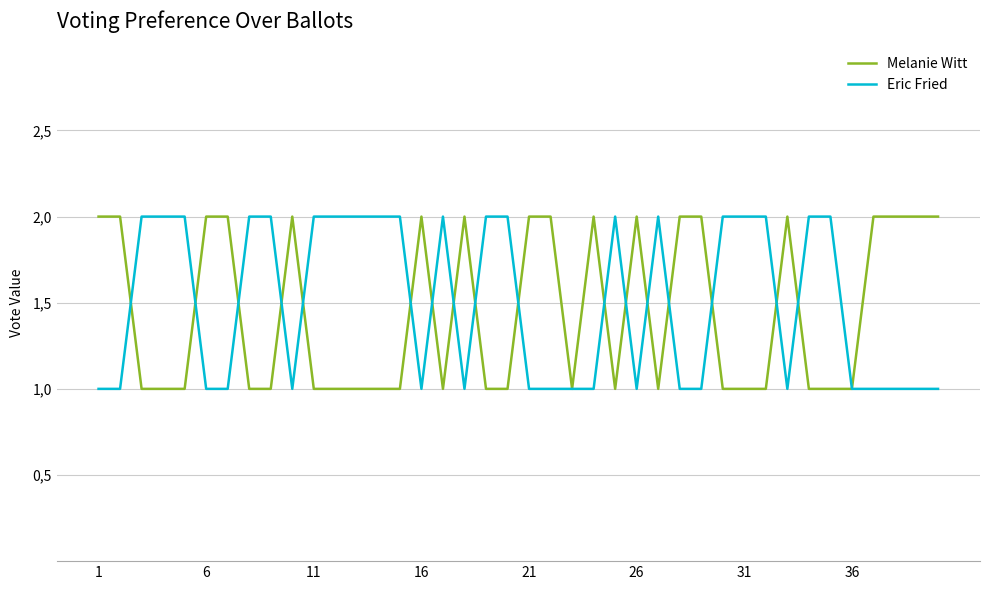

Does the chart display data point markers on the line(s)?

No